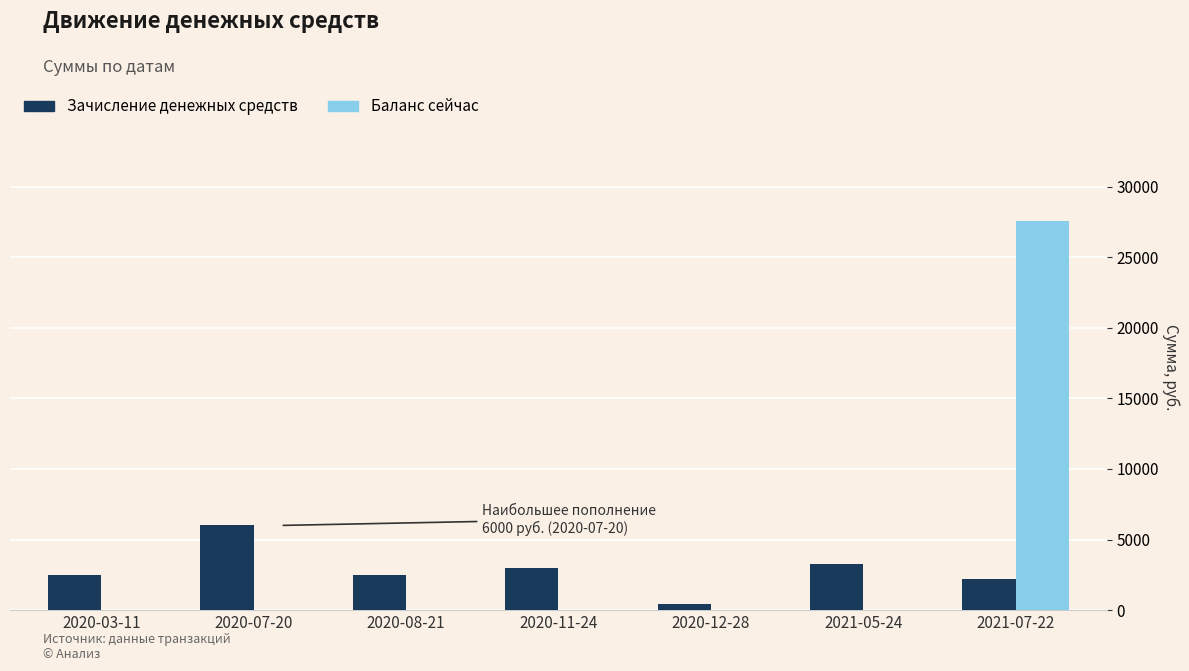

How many data points does each series have?

7